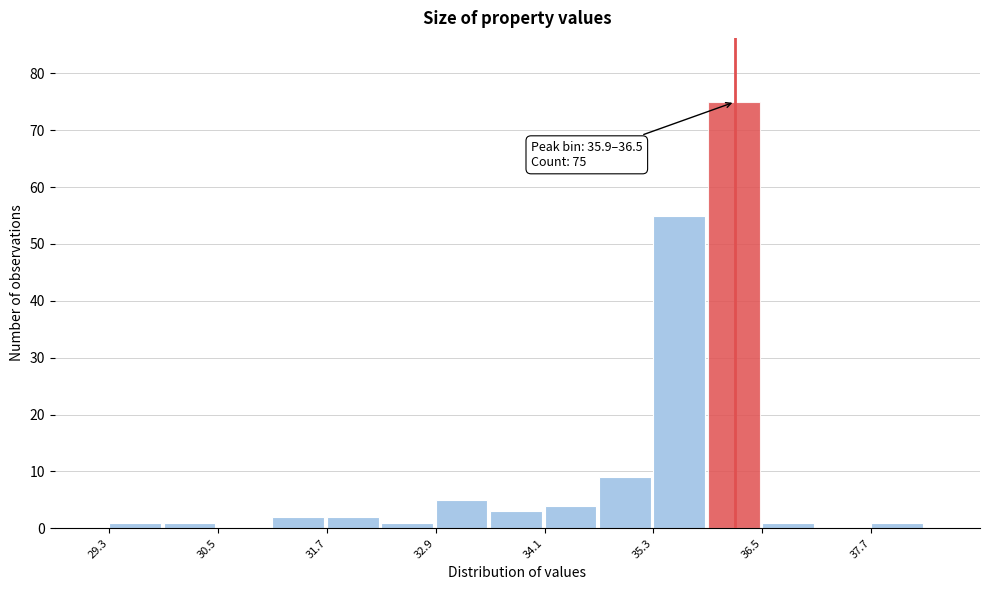

Read against the x-axis, roughly where is the centre of the tallest bar?

36.2